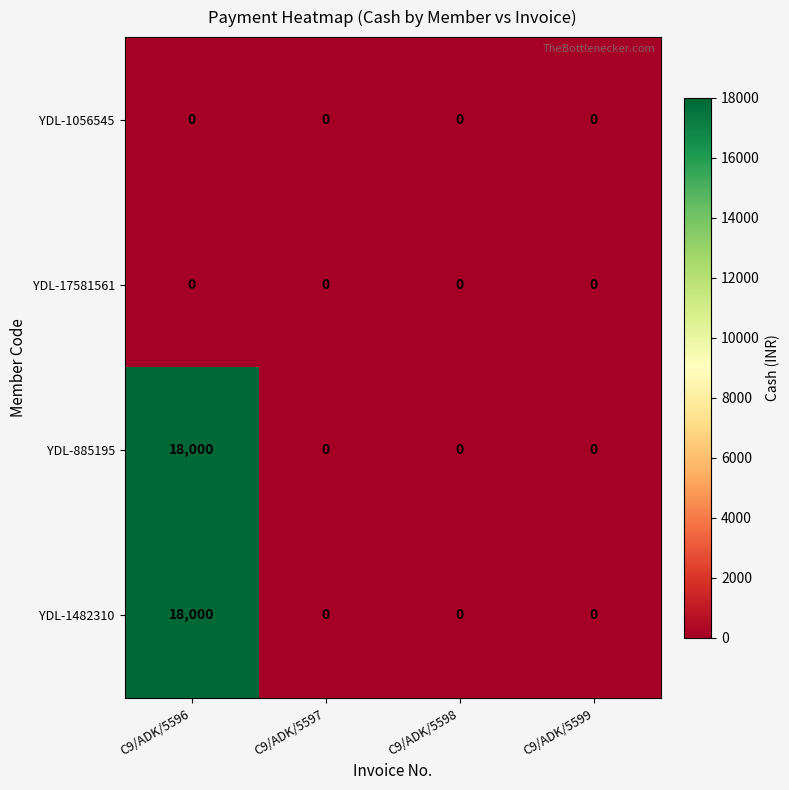

What is the sum of all YDL-885195 values?

18000